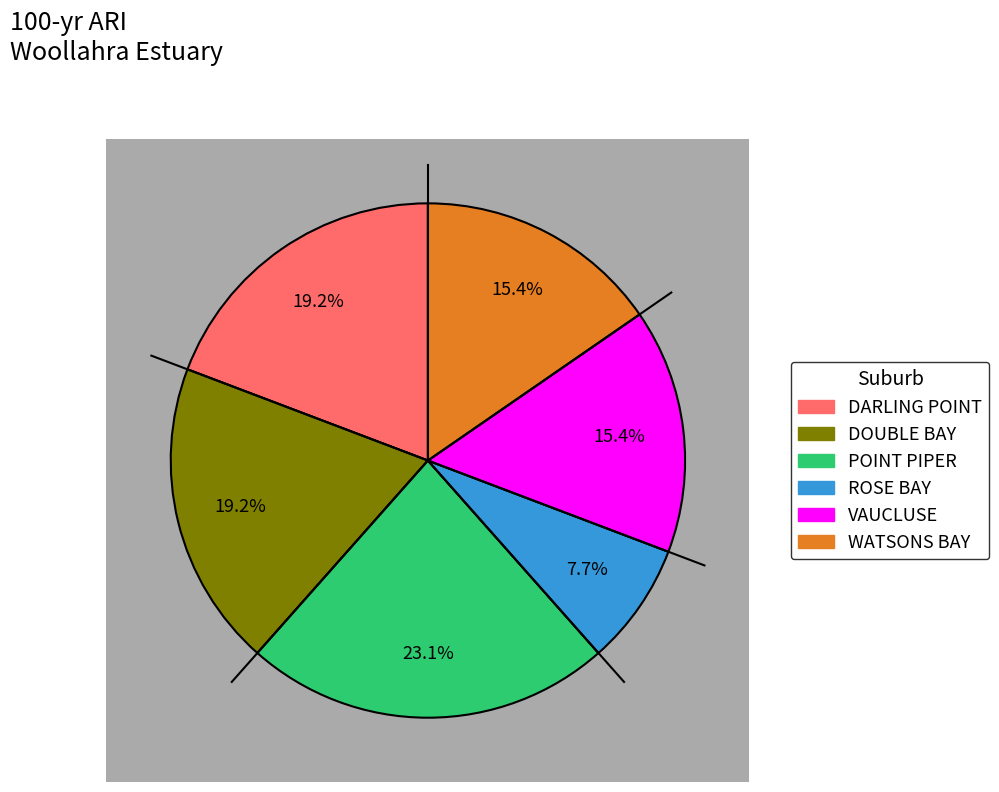

Is Offshore Swell the majority of the pie?

No